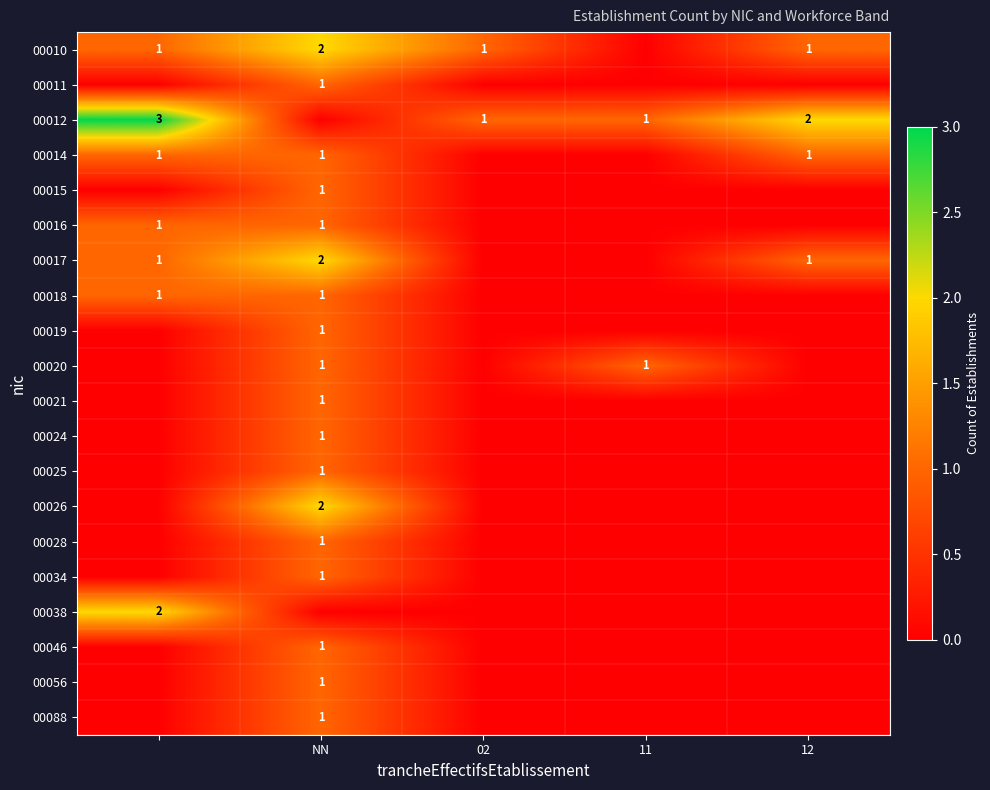

True or false: 00012 has a value of 1 at 02.

True